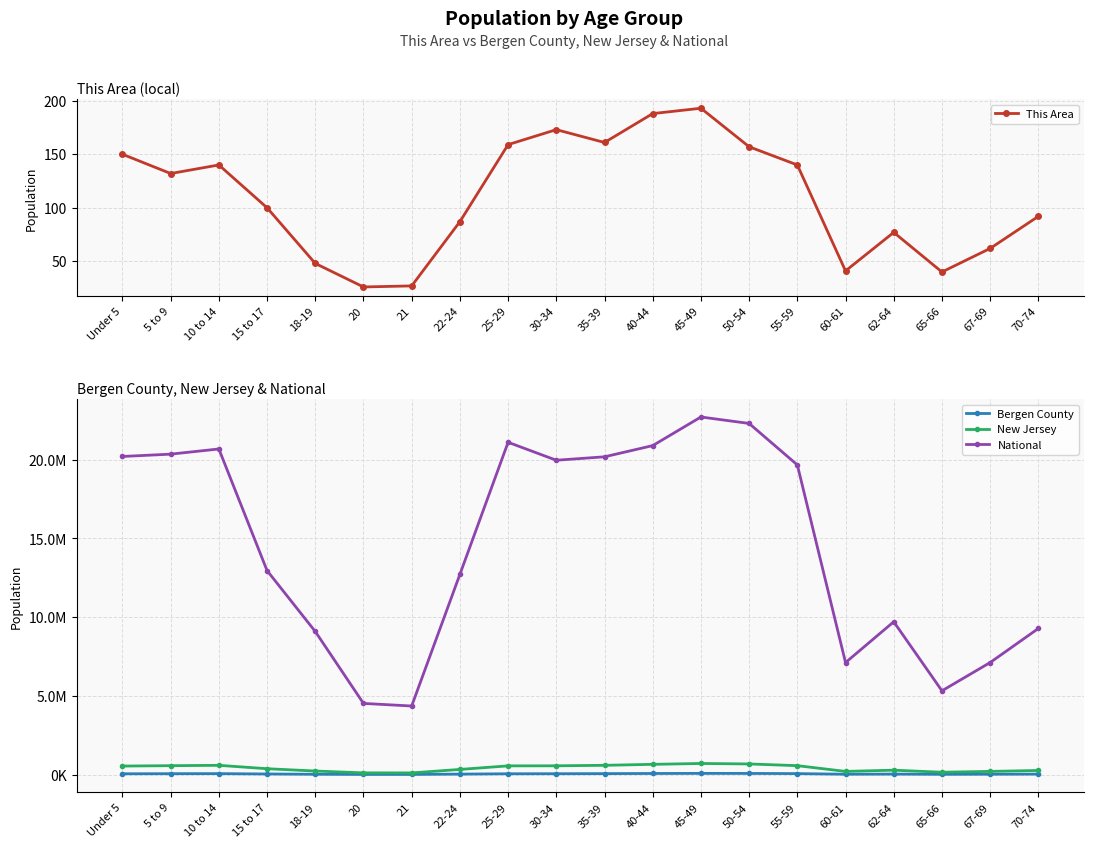

What is the approximate value of Bergen County at 60-61, to the nearest 50?

22000